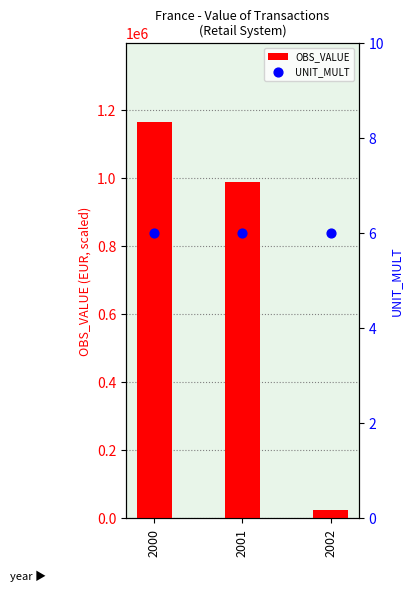

Which series contains the lowest Y value?

UNIT_MULT